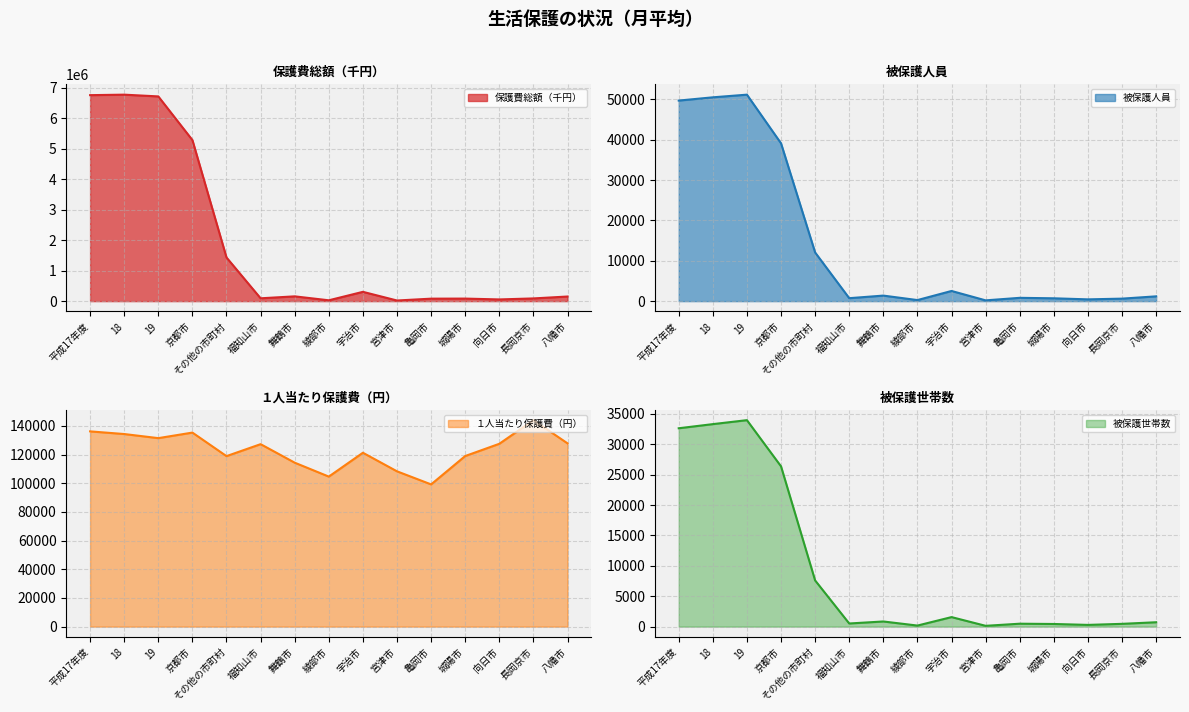

True or false: 保護費総額（千円） has a value of 305047 at 宇治市.

True